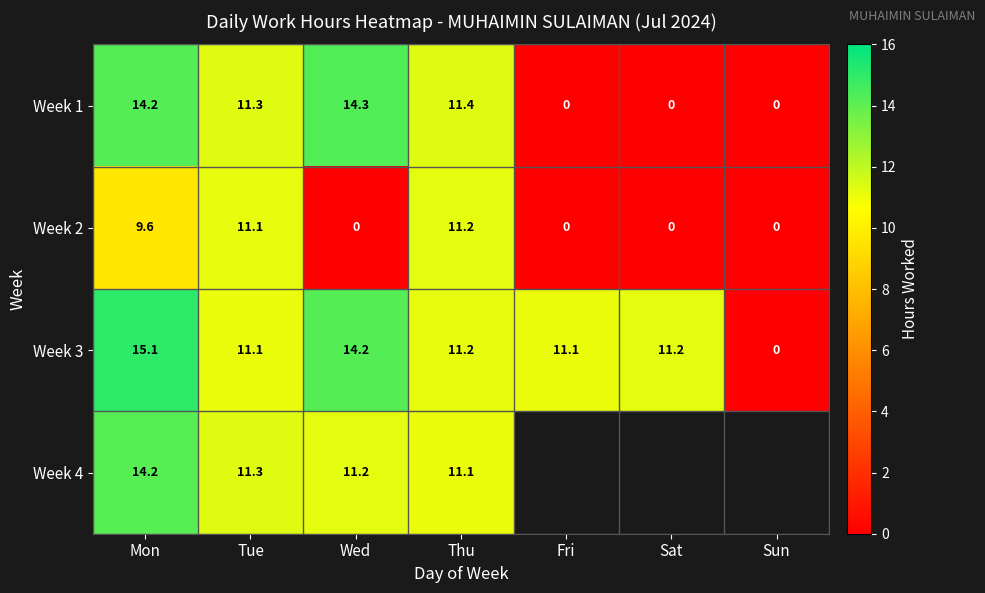

How many distinct data groups are displayed?

4